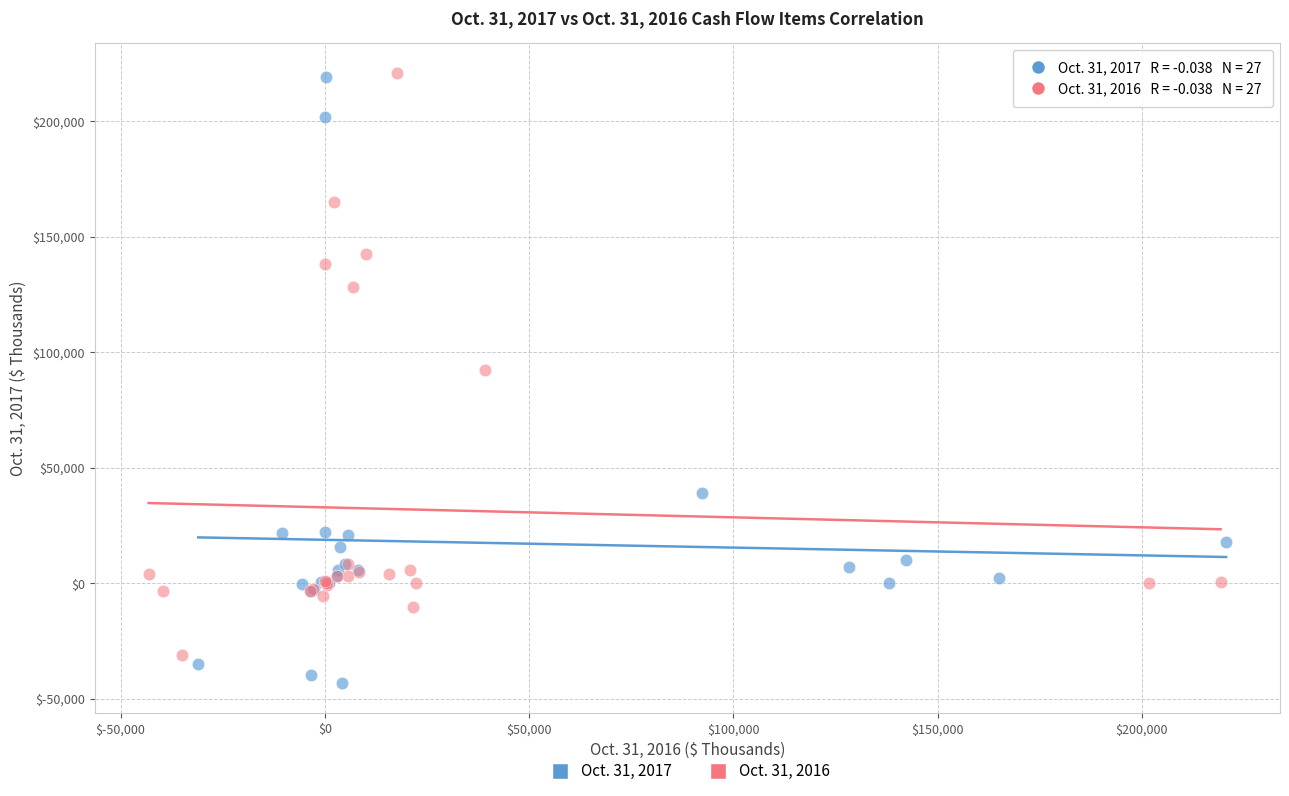

Which series contains the lowest Y value?

Oct. 31, 2017